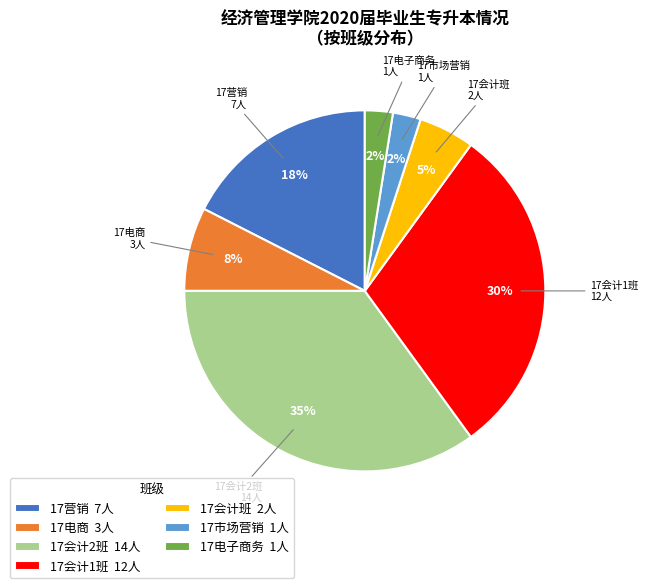

Does any single category account for the majority?

No